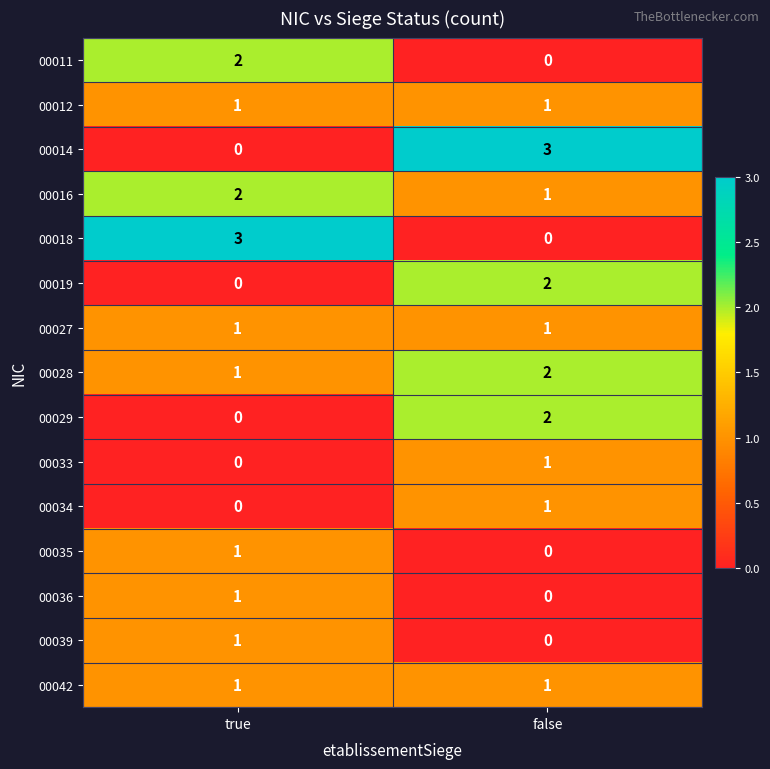

Reading right to left, list all the values displayed in this chart.

00011: 0	2
00012: 1	1
00014: 3	0
00016: 1	2
00018: 0	3
00019: 2	0
00027: 1	1
00028: 2	1
00029: 2	0
00033: 1	0
00034: 1	0
00035: 0	1
00036: 0	1
00039: 0	1
00042: 1	1